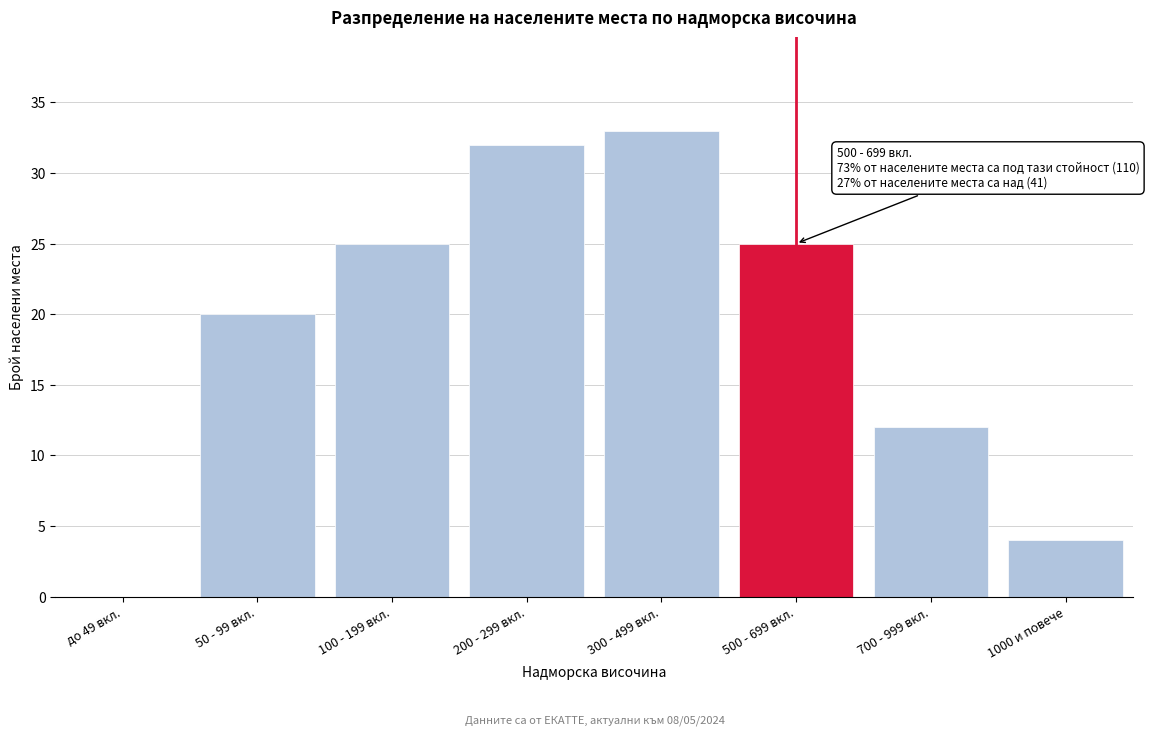

Reading left to right, list all the values displayed in this chart.

до 49 вкл.=0	50 - 99 вкл.=20	100 - 199 вкл.=25	200 - 299 вкл.=32	300 - 499 вкл.=33	500 - 699 вкл.=25	700 - 999 вкл.=12	1000 и повече=4